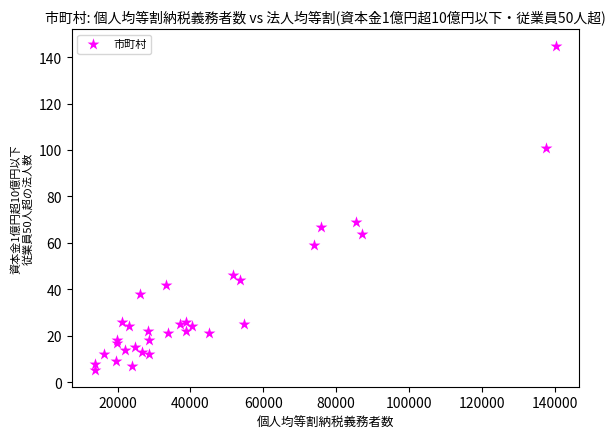

What Y value in the scatter plot is closest to 75?

69